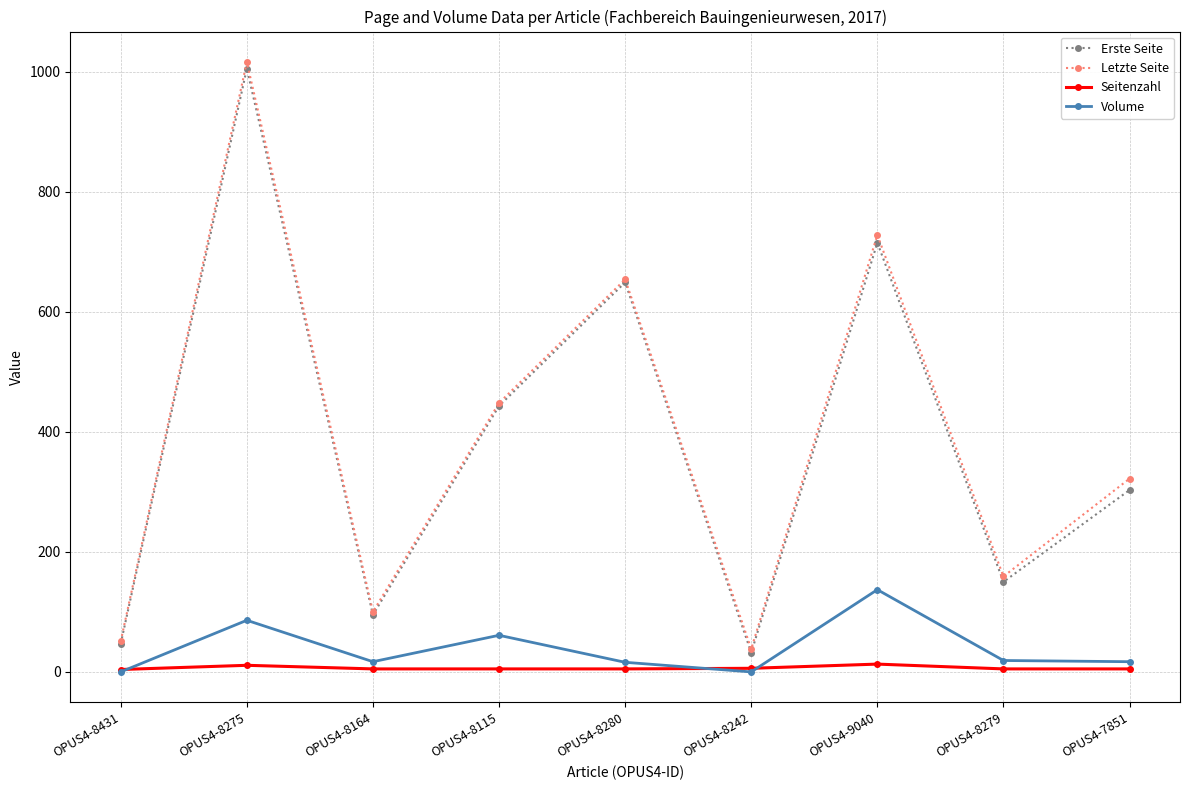

What is the label of the 2nd point from the right?

OPUS4-8279